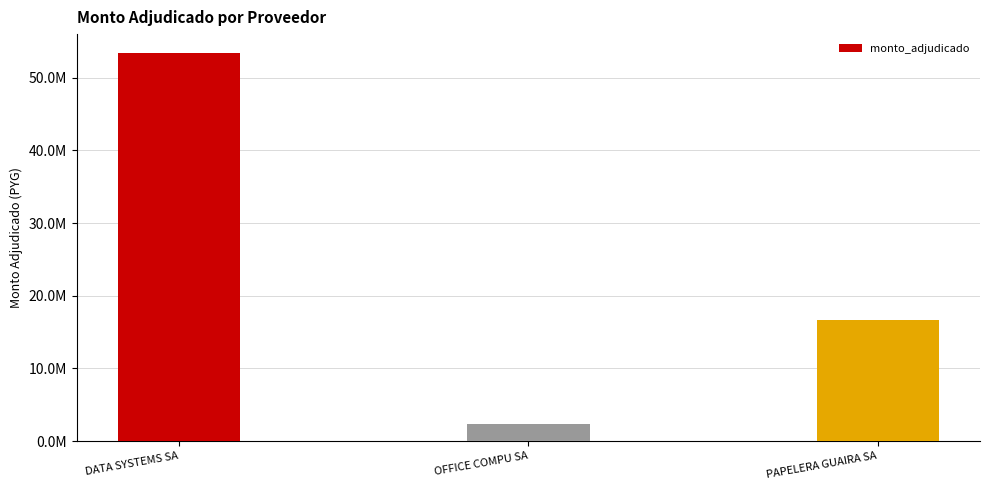

Count the number of values greater than 16716379.

1